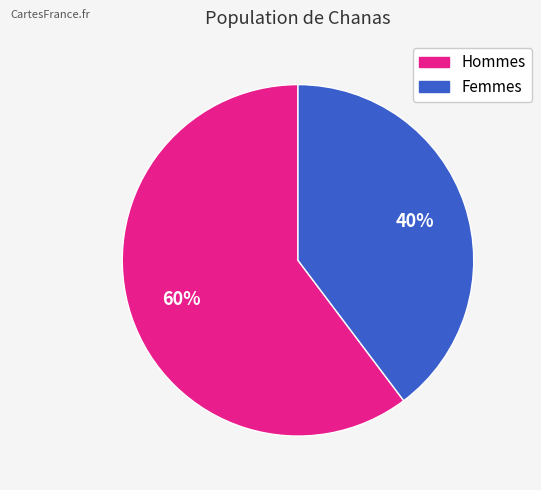

To the nearest percent, what is the average slice percentage?

50%